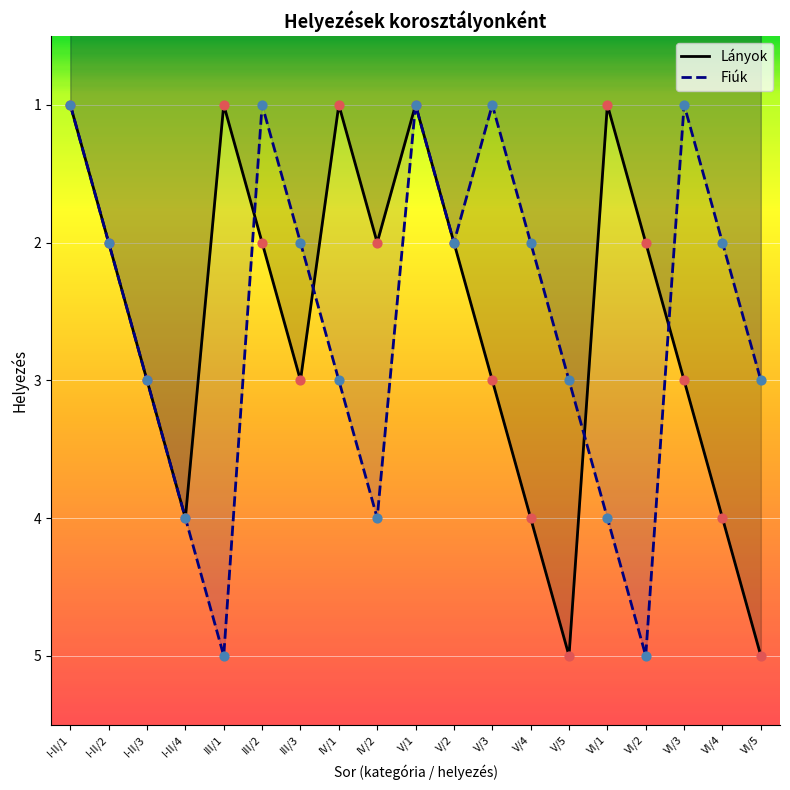

Is the value of Fiúk at V/3 greater than the value of Lányok at V/2?

No